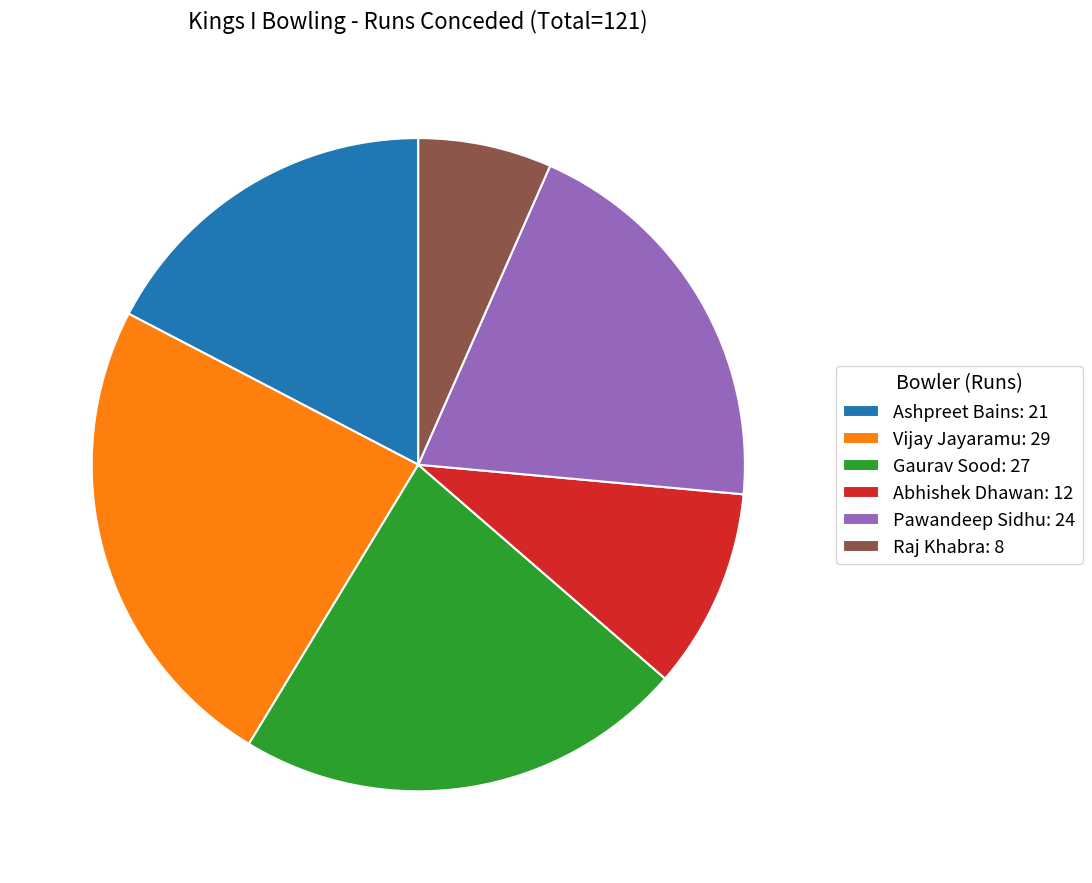

Is the sum of Abhishek Dhawan: 12 and Pawandeep Sidhu: 24 greater than half?

No